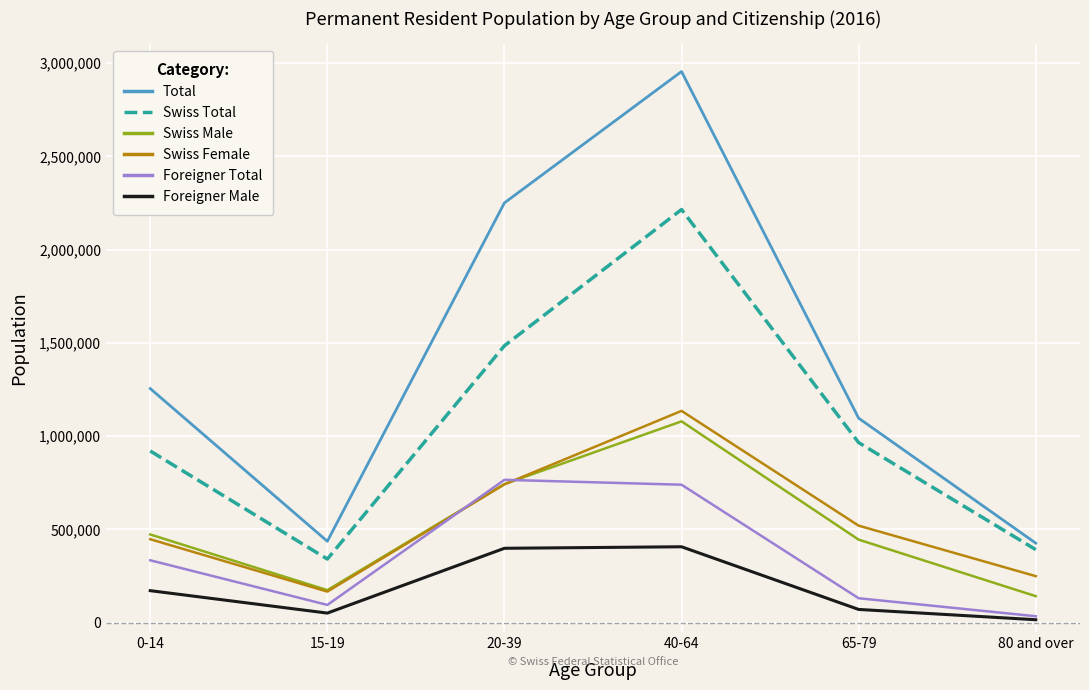

List the series in order of their peak value, highest first.

Total, Swiss Total, Swiss Female, Swiss Male, Foreigner Total, Foreigner Male